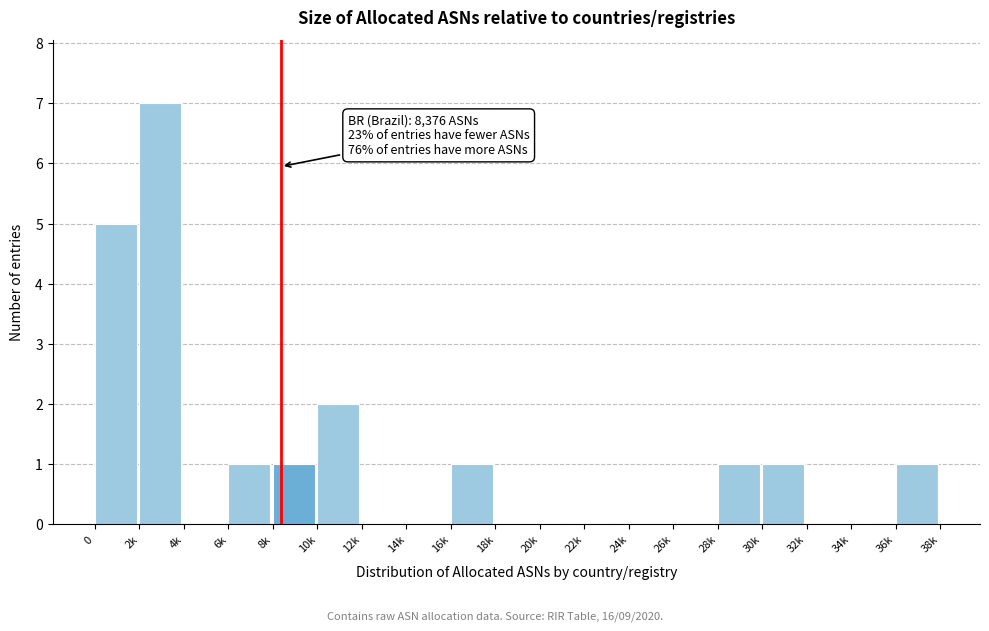

Reading left to right, transcribe all the data shown in this chart.

0=5	2k=7	4k=0	6k=1	8k=1	10k=2	12k=0	14k=0	16k=1	18k=0	20k=0	22k=0	24k=0	26k=0	28k=1	30k=1	32k=0	34k=0	36k=1